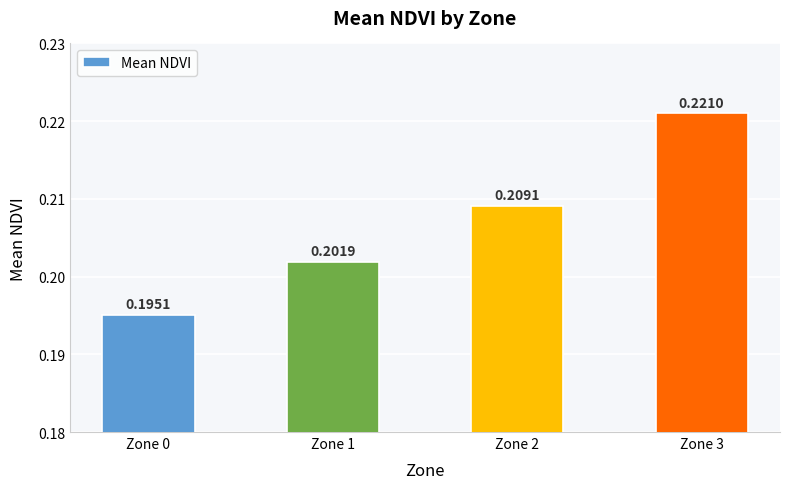

List the labels in order of value, largest first.

Zone 3, Zone 2, Zone 1, Zone 0